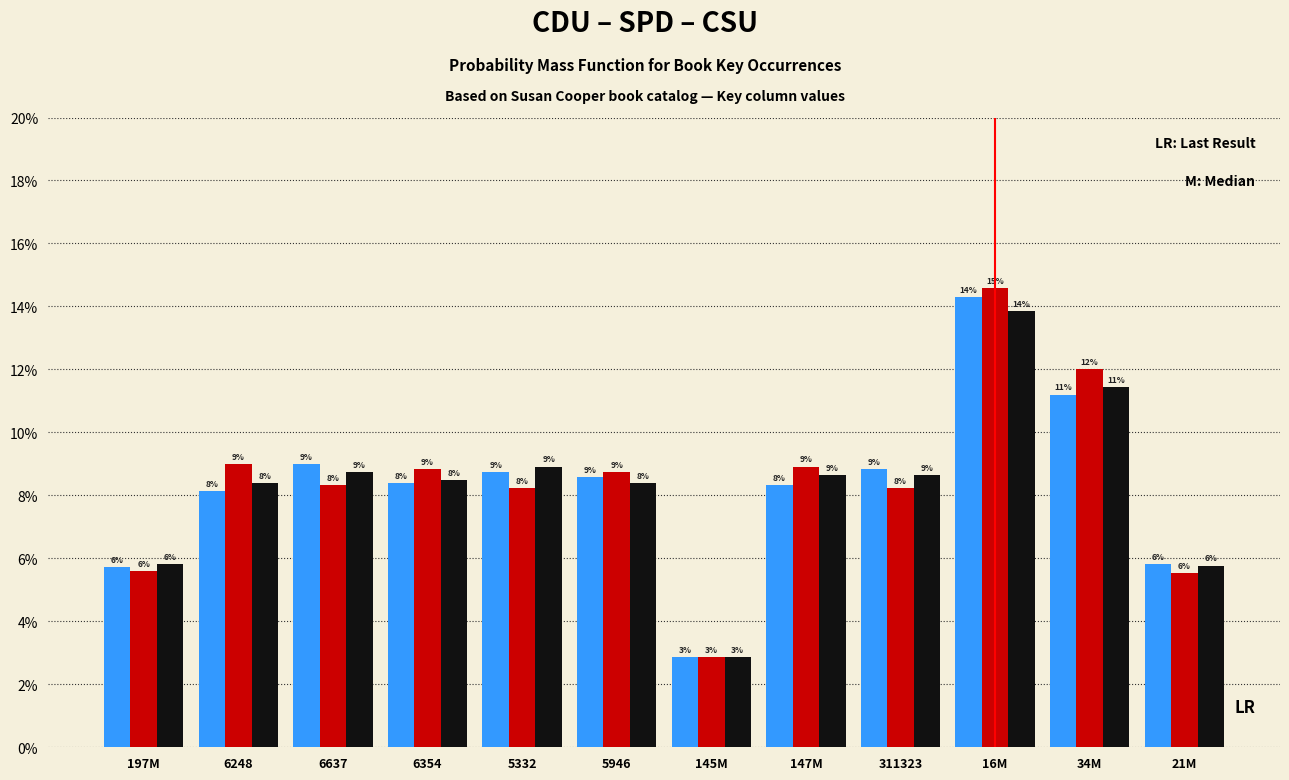

Does the chart contain any negative values?

No